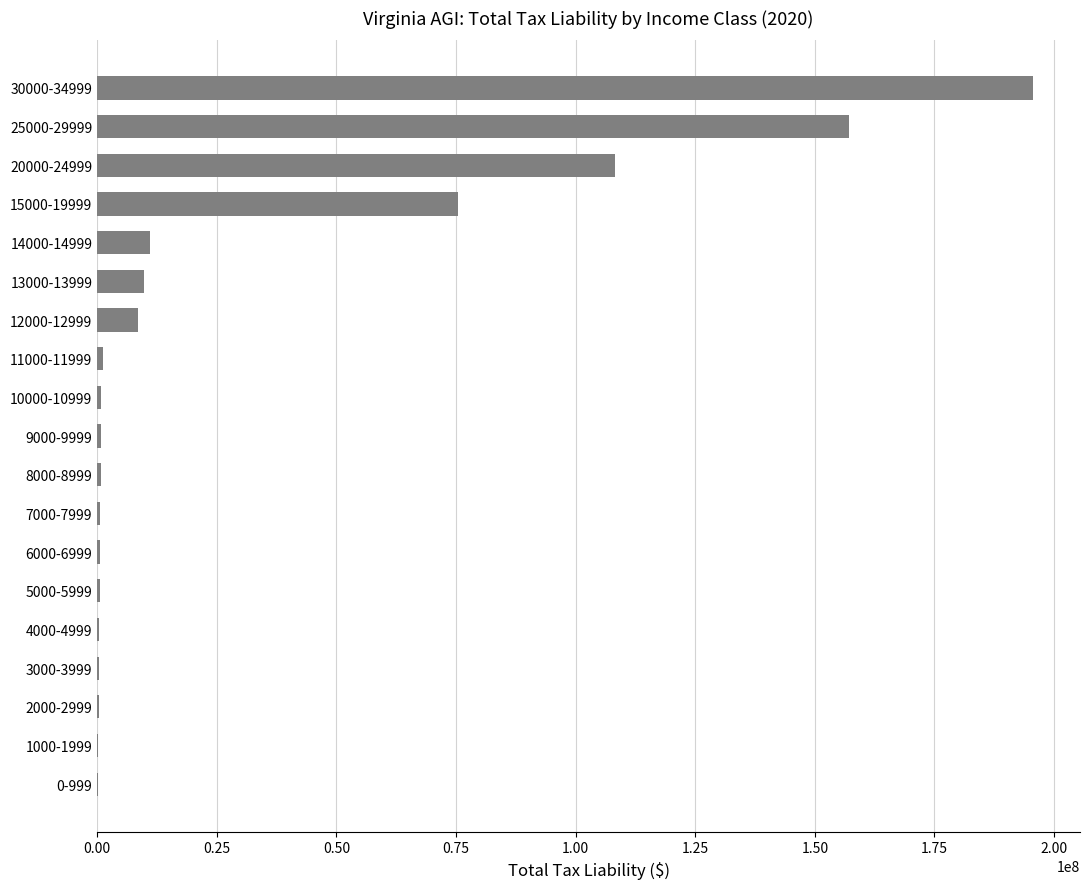

At which label is the value closest to 97859723?

20000-24999